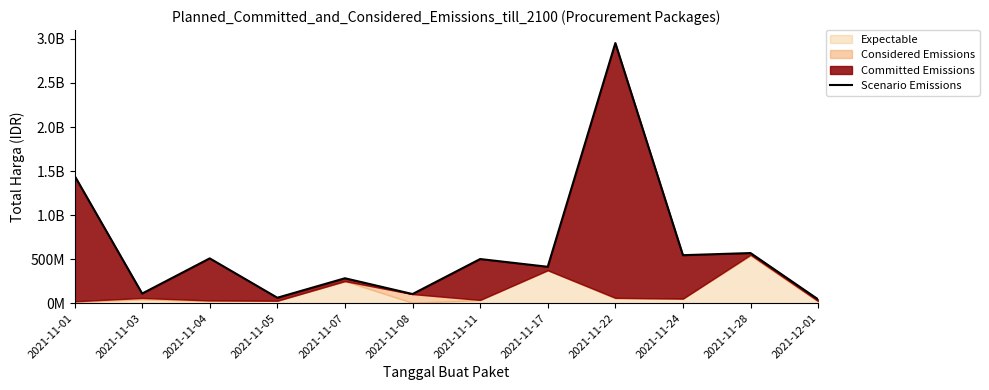

Does the chart have visible grid lines?

No